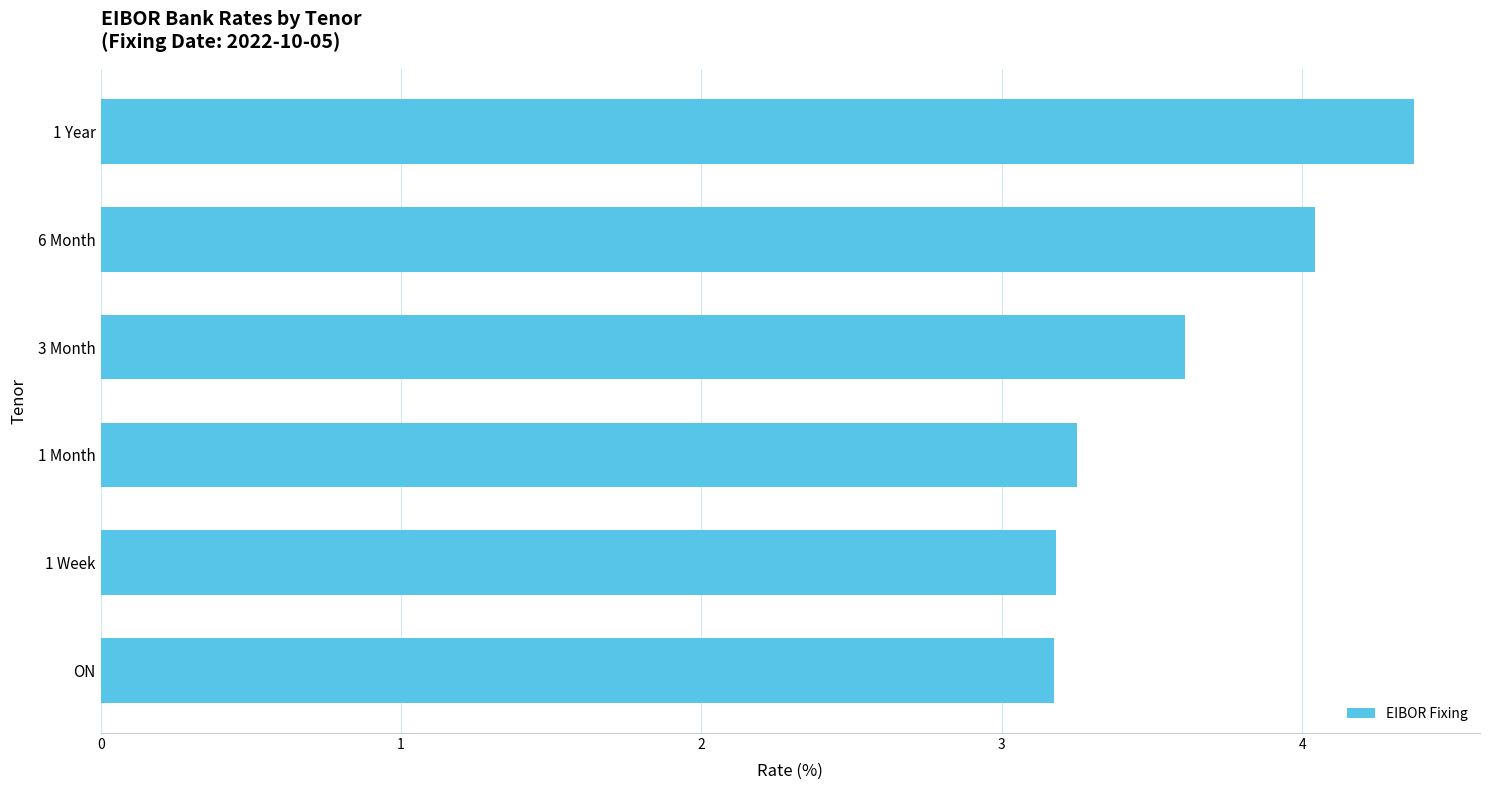

What is the difference between the maximum and minimum values?

1.2